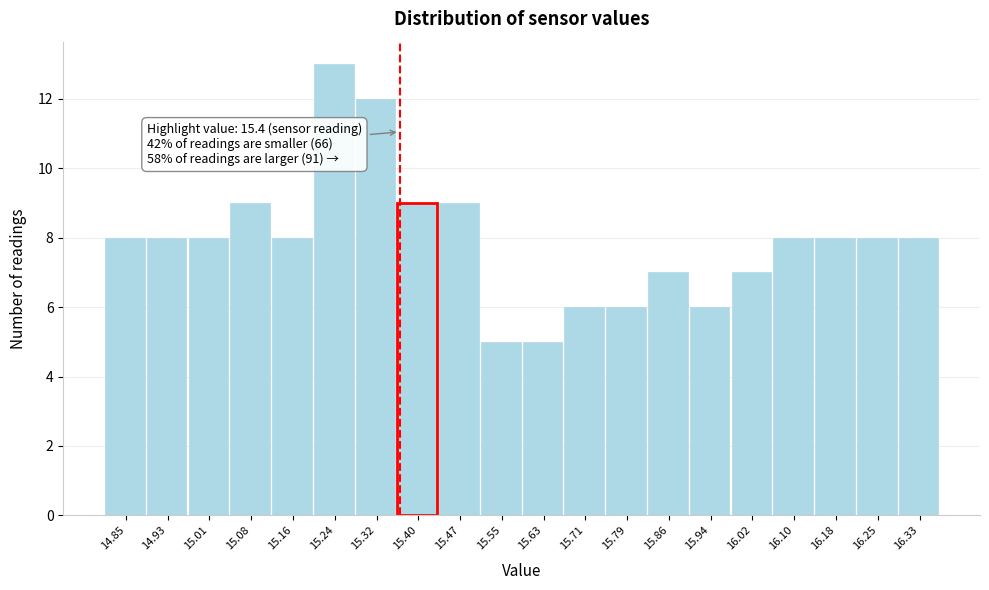

Reading left to right, extract all data points from this chart.

8	8	8	9	8	13	12	9	9	5	5	6	6	7	6	7	8	8	8	8